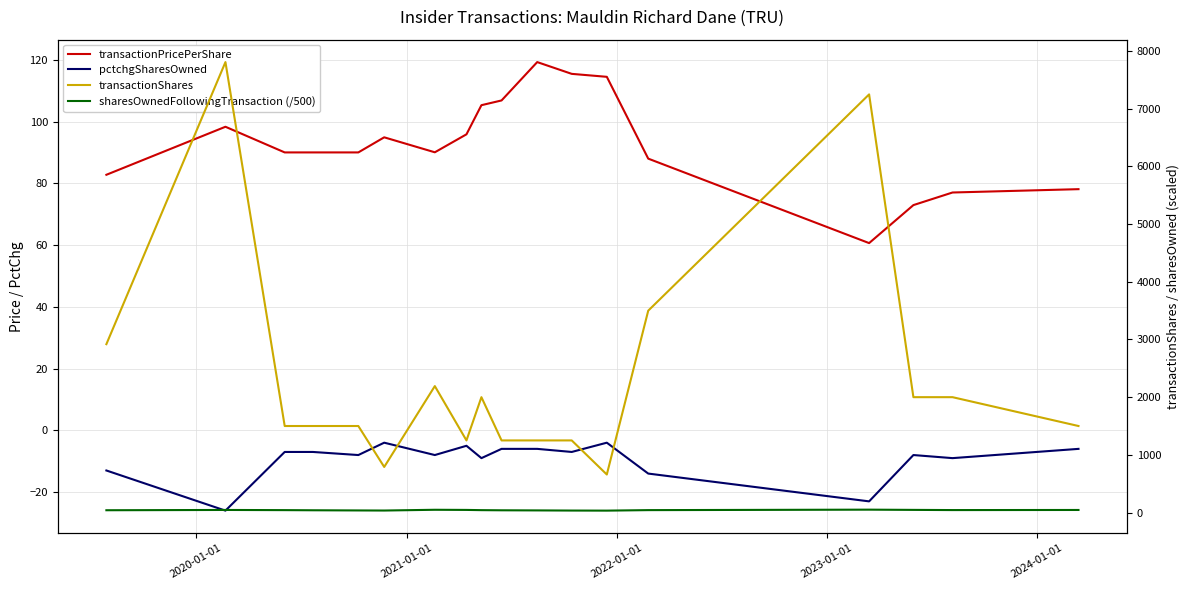

What is the highest value of the transactionPricePerShare series?

119.2